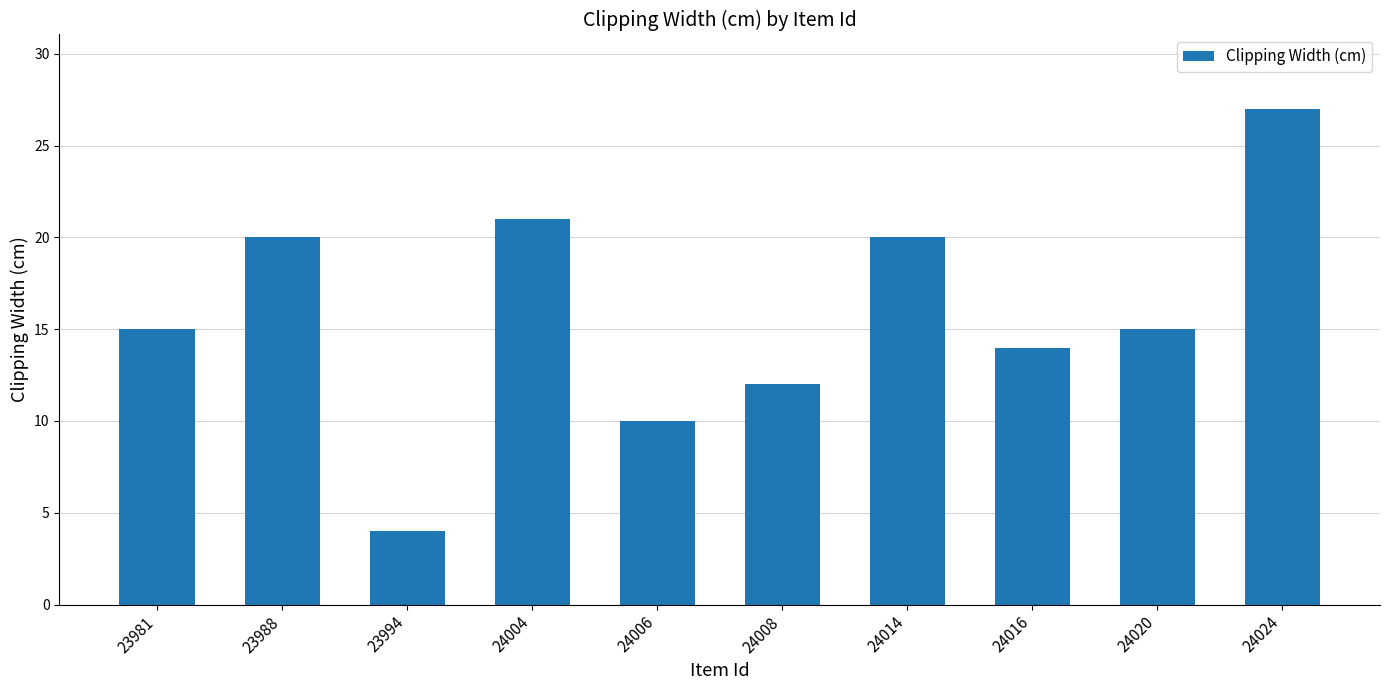

What value does the data have at 24020?

15